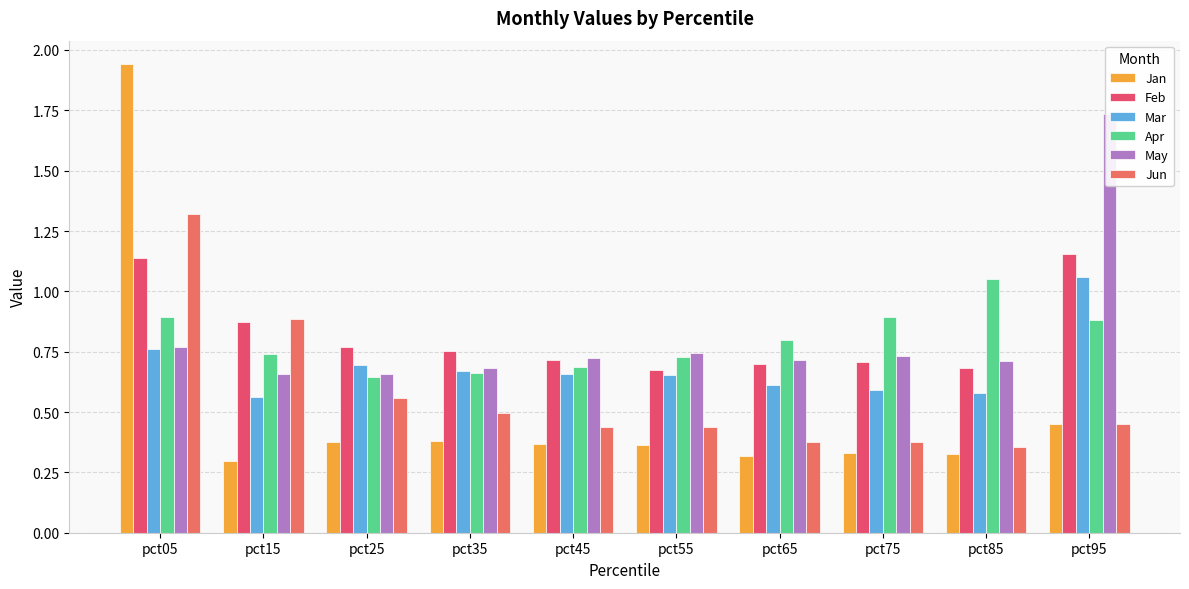

Is the value of Jun at pct05 greater than the value of Jan at pct45?

Yes